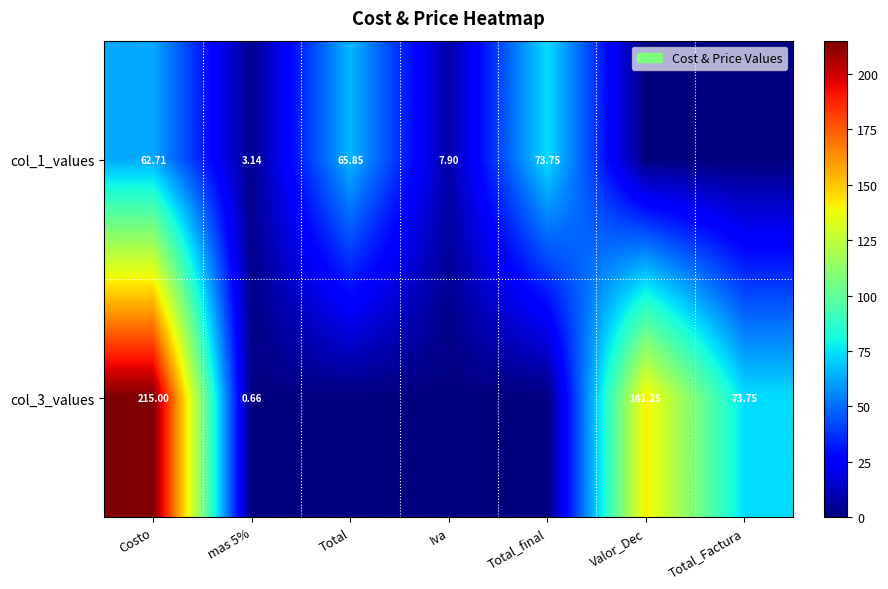

Rank the series at mas 5% from highest to lowest value.

col_1_values, col_3_values